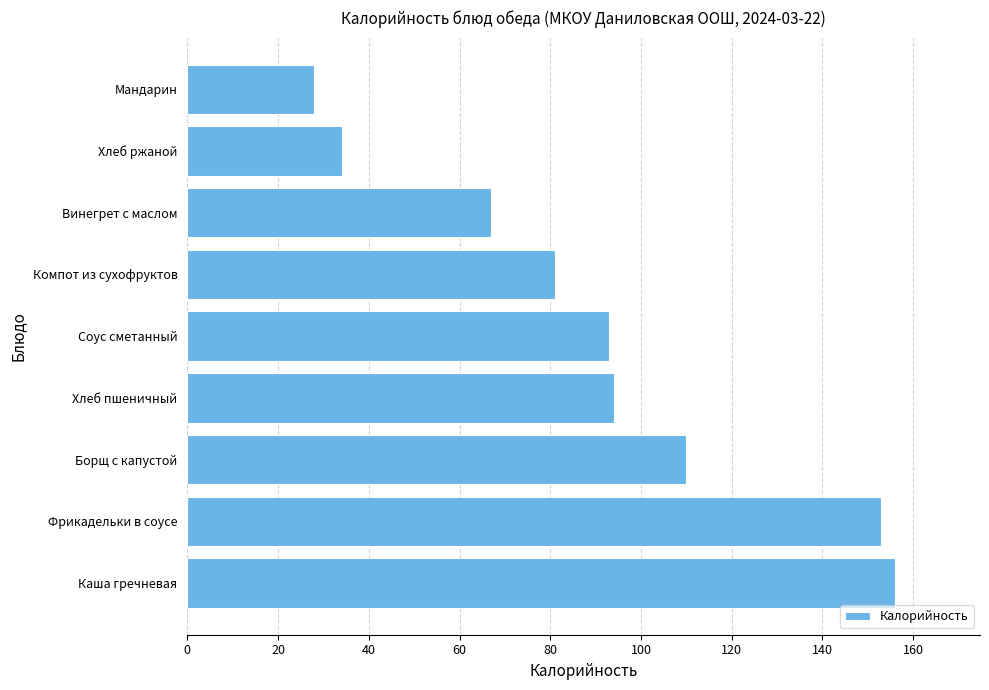

What value does the data have at Мандарин, to the nearest 5?

30